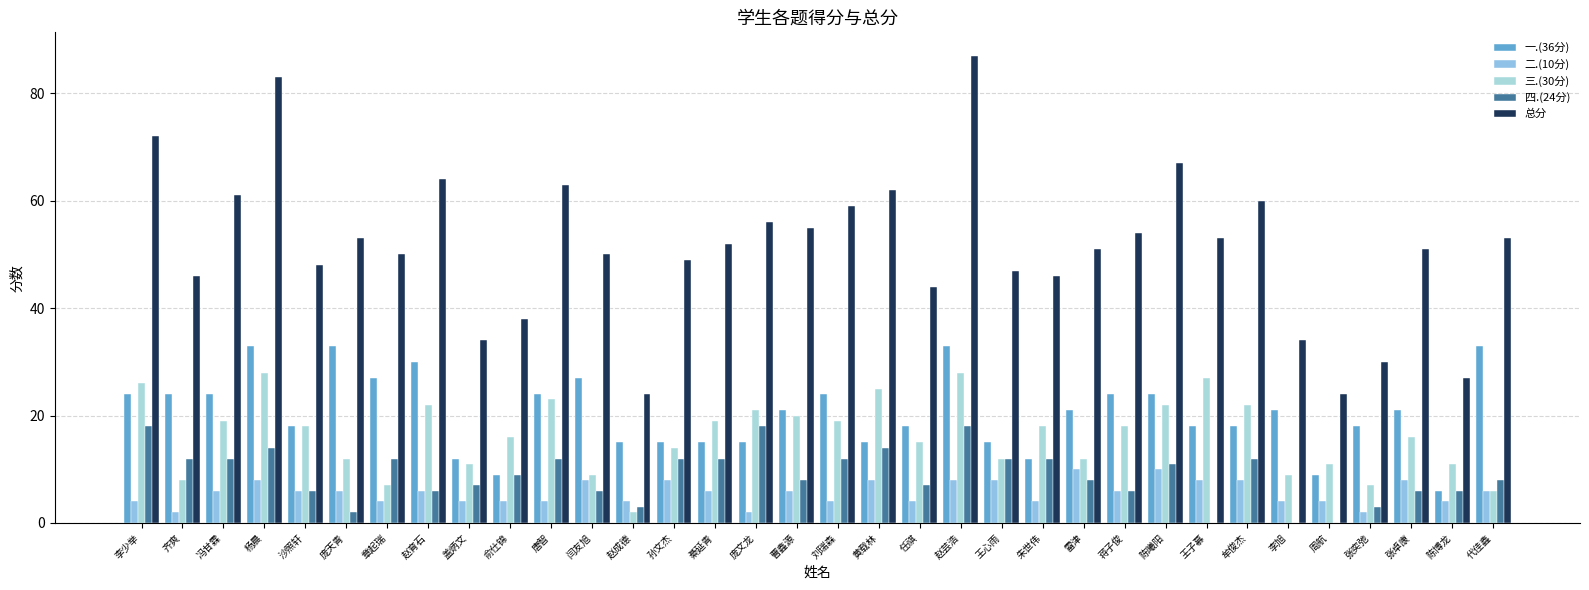

Between 庞天青 and 齐爽, which is larger?

庞天青